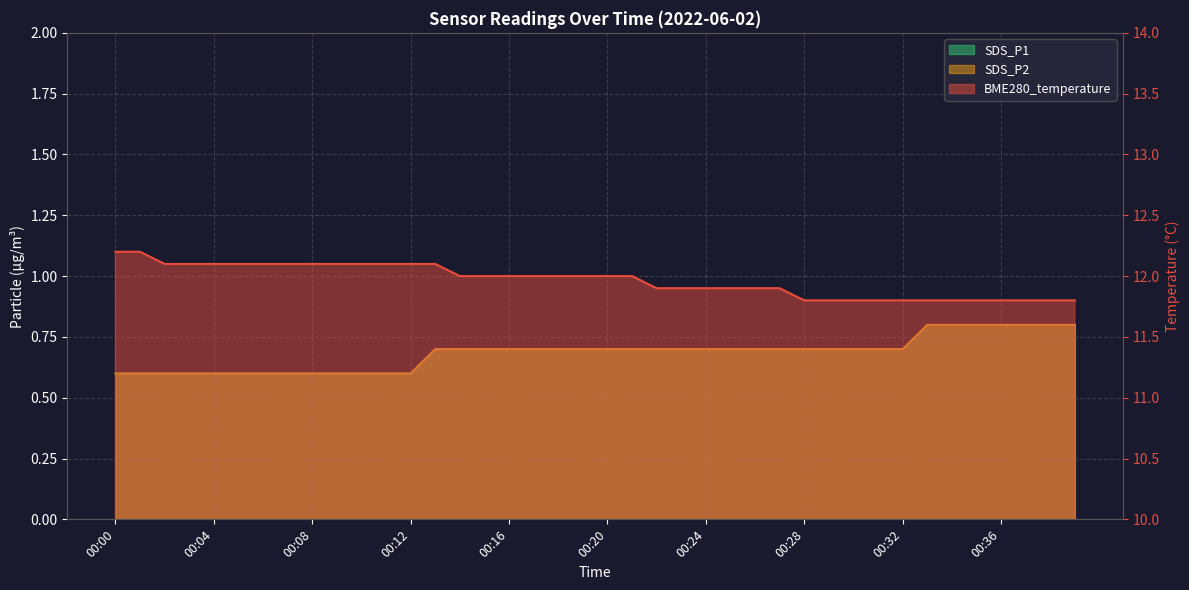

At which label does SDS_P2 reach its minimum?

00:00